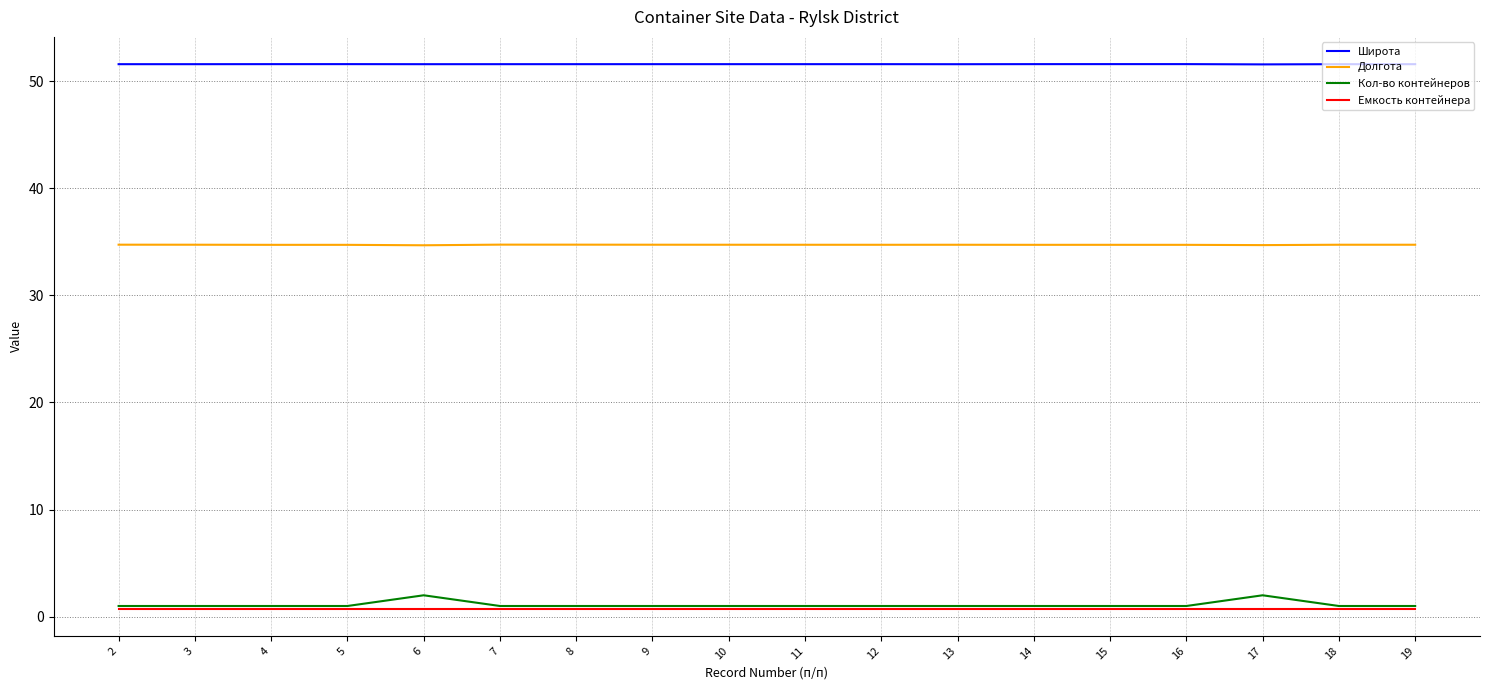

Reading left to right, extract all data points from this chart.

Широта: 51.6	51.6	51.6	51.6	51.6	51.6	51.6	51.6	51.6	51.6	51.6	51.6	51.6	51.6	51.6	51.6	51.6	51.6
Долгота: 34.7	34.7	34.7	34.7	34.7	34.7	34.7	34.7	34.7	34.7	34.7	34.7	34.7	34.7	34.7	34.7	34.7	34.7
Кол-во контейнеров: 1.0	1.0	1.0	1.0	2.0	1.0	1.0	1.0	1.0	1.0	1.0	1.0	1.0	1.0	1.0	2.0	1.0	1.0
Емкость контейнера: 0.8	0.8	0.8	0.8	0.8	0.8	0.8	0.8	0.8	0.8	0.8	0.8	0.8	0.8	0.8	0.8	0.8	0.8